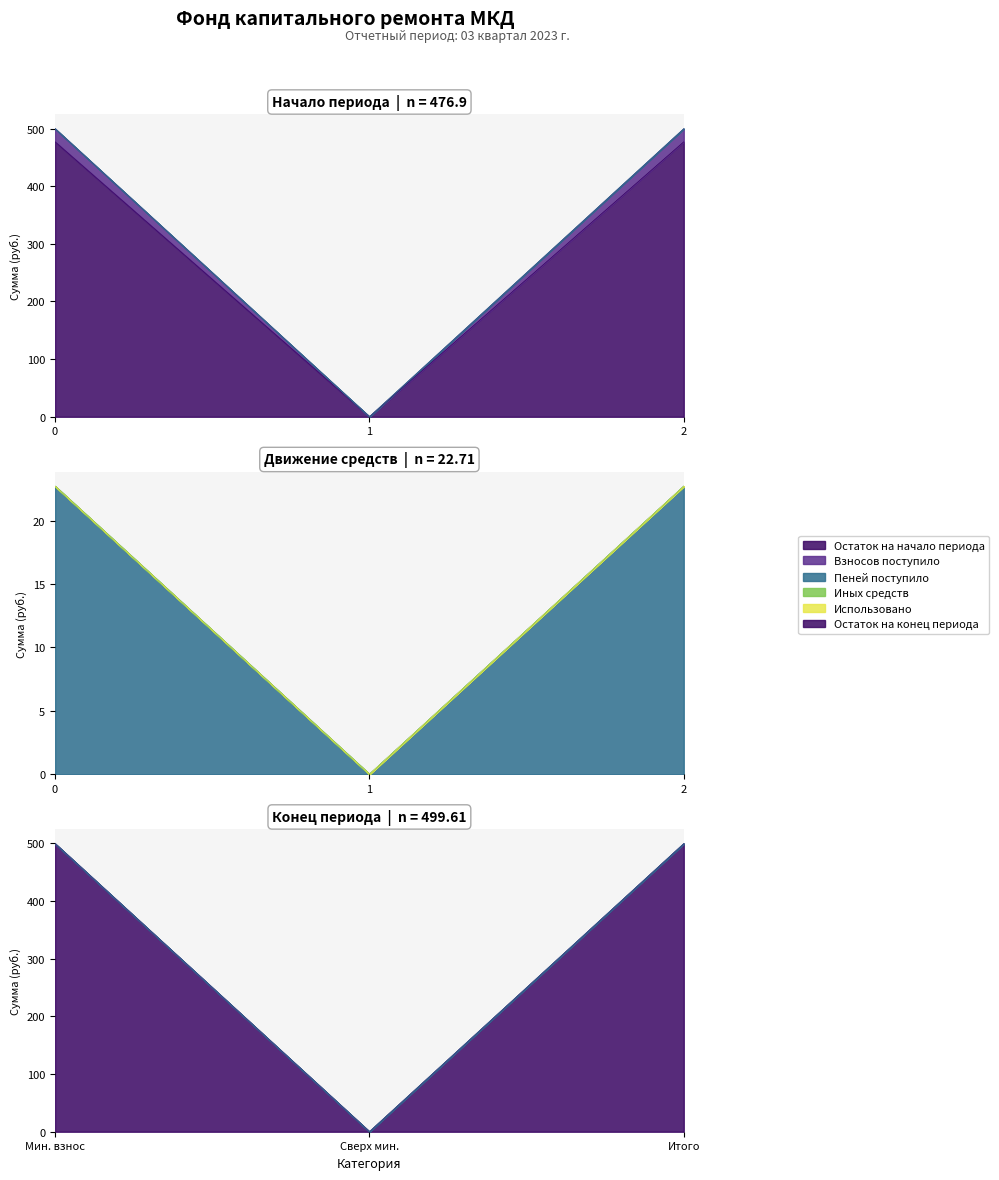

What is the greatest value displayed?

499.6